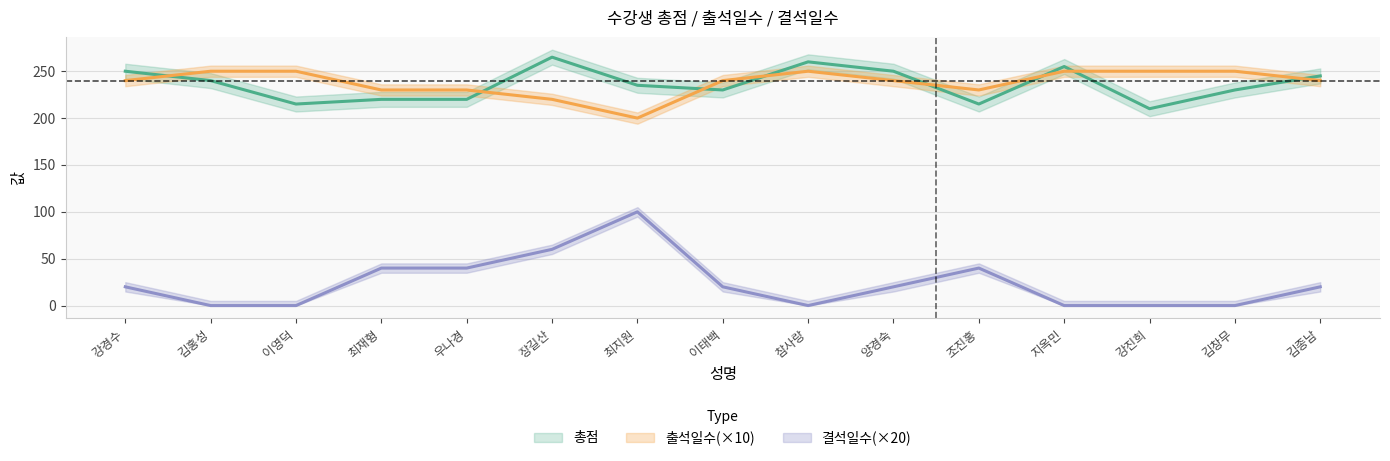

Which category has the highest value across all series?

장길산